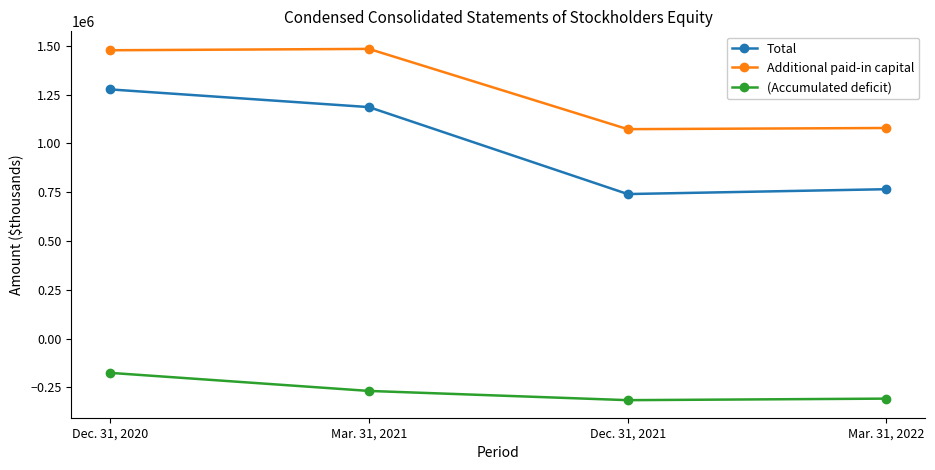

True or false: (Accumulated deficit) has more than 0 points higher than both neighbors.

False